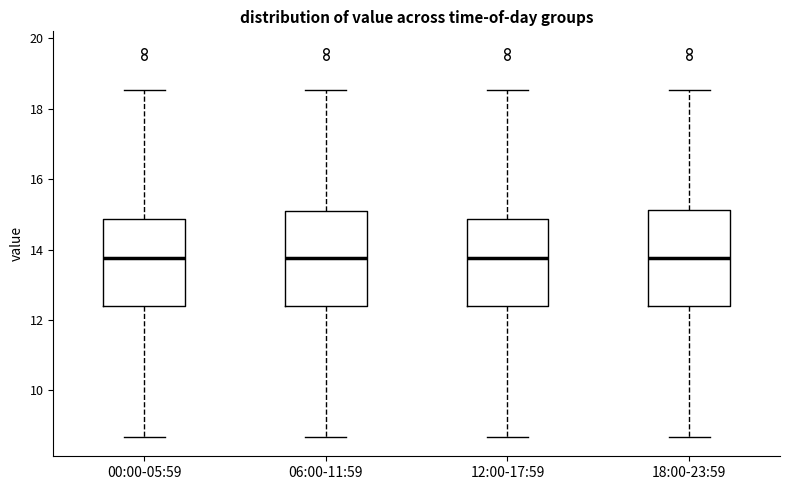

Where does the lower whisker of the box for 12:00-17:59 end on the y-axis? The values are not printed on the chart, so give them approximately, as read against the axis.

8.6